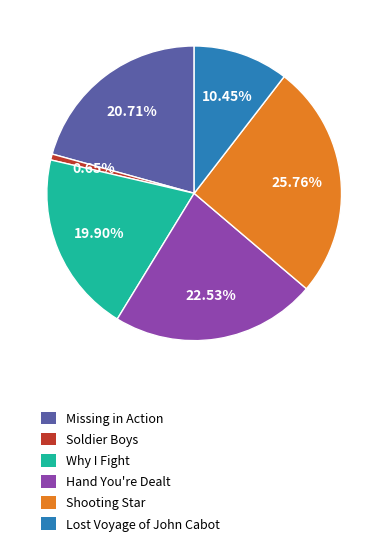

Is Missing in Action the majority of the pie?

No